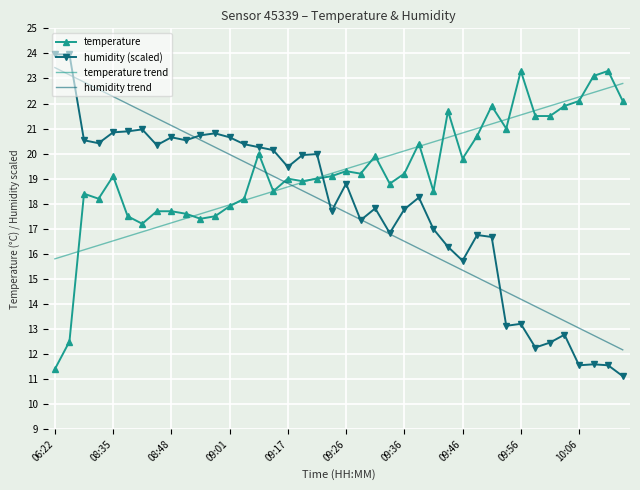

True or false: humidity trend and humidity (scaled) intersect in this chart.

True